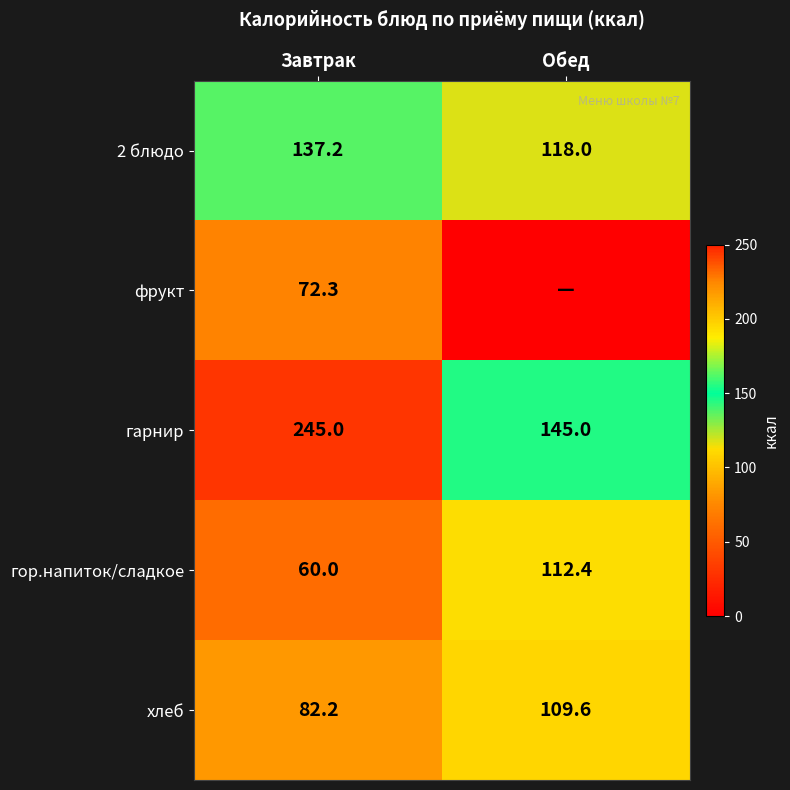

What is the maximum value for гарнир?

245.0